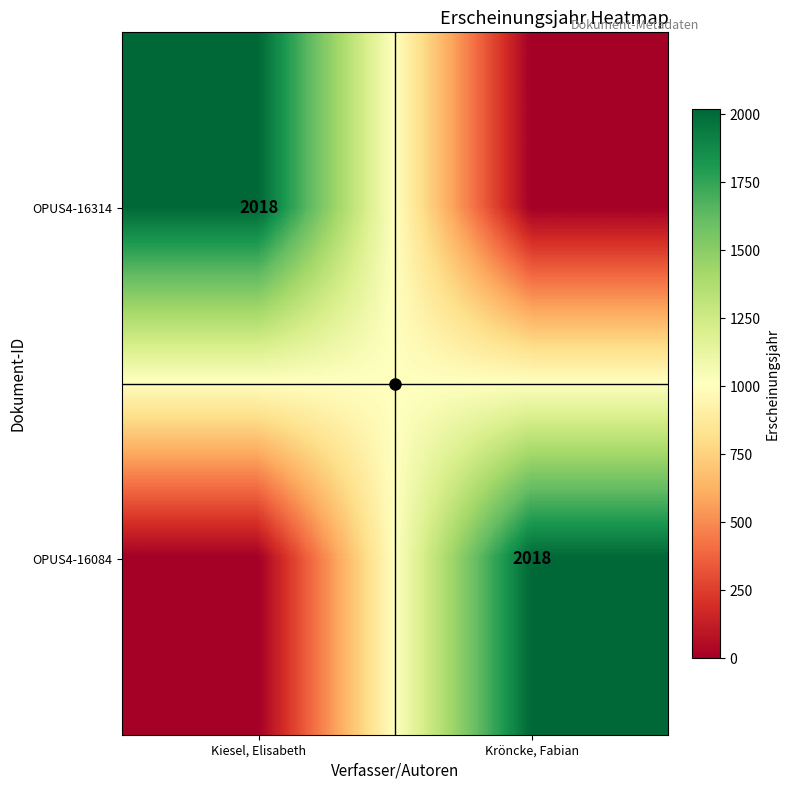

The value of OPUS4-16314 at Kiesel, Elisabeth is 2018. True or false?

True